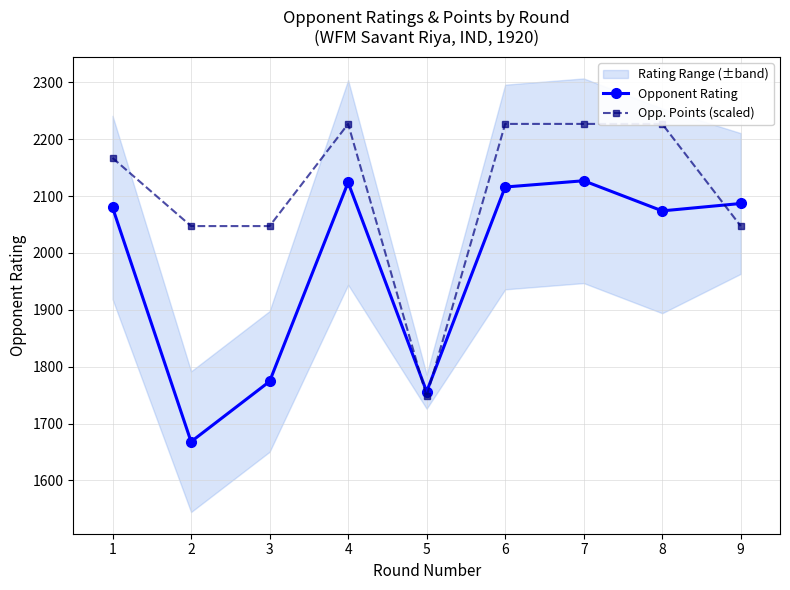

Reading right to left, extract all data points from this chart.

Opponent Rating: 2087.0	2074.0	2127.0	2116.0	1756.0	2124.0	1774.0	1668.0	2080.0
Opp. Points (scaled): 2047.3	2227.0	2227.0	2227.0	1747.7	2227.0	2047.3	2047.3	2167.1